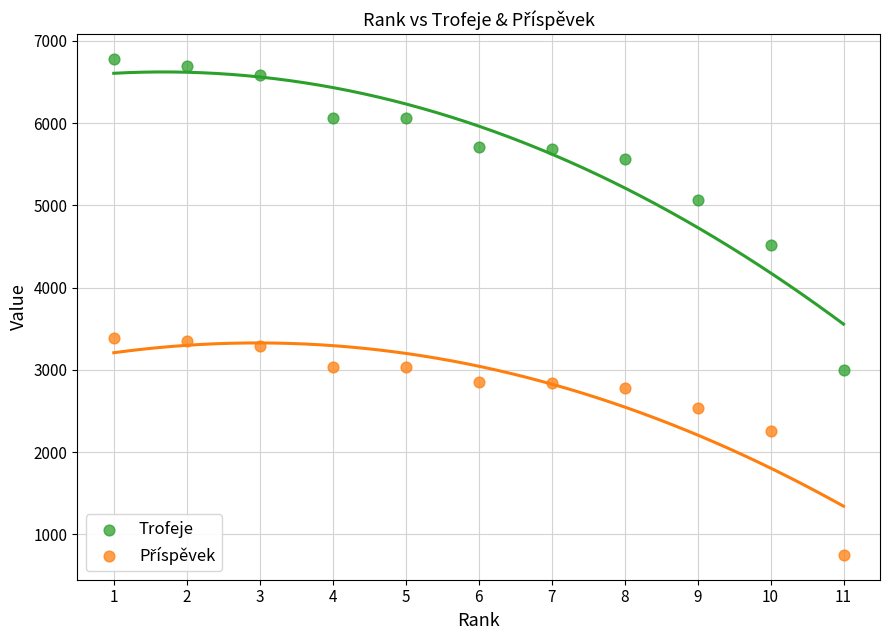

Across all data points, what is the range of Y values (max minus min)?

6028